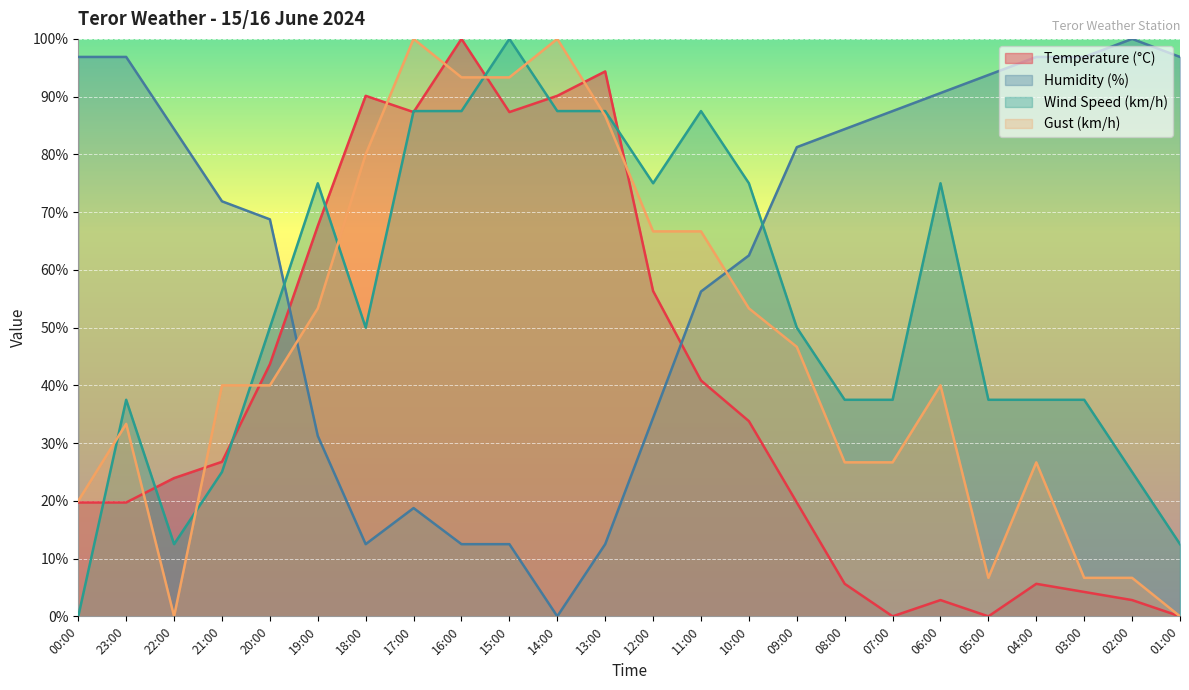

What is the difference between the maximum and minimum values in the Humidity (%) series?

100.0